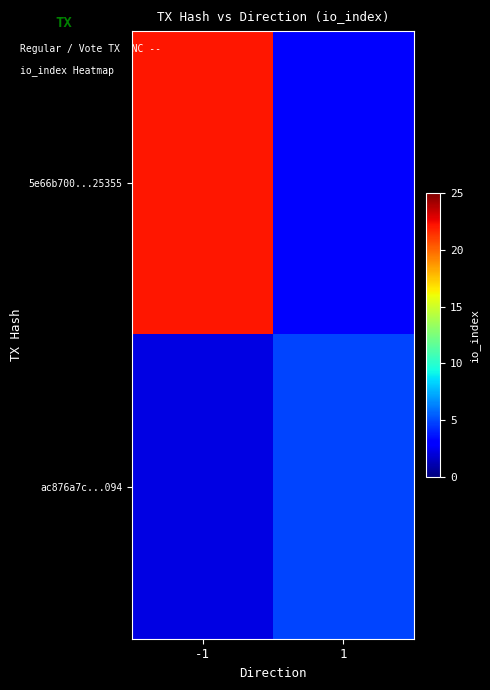

At how many categories does at least one series exceed 3?

2